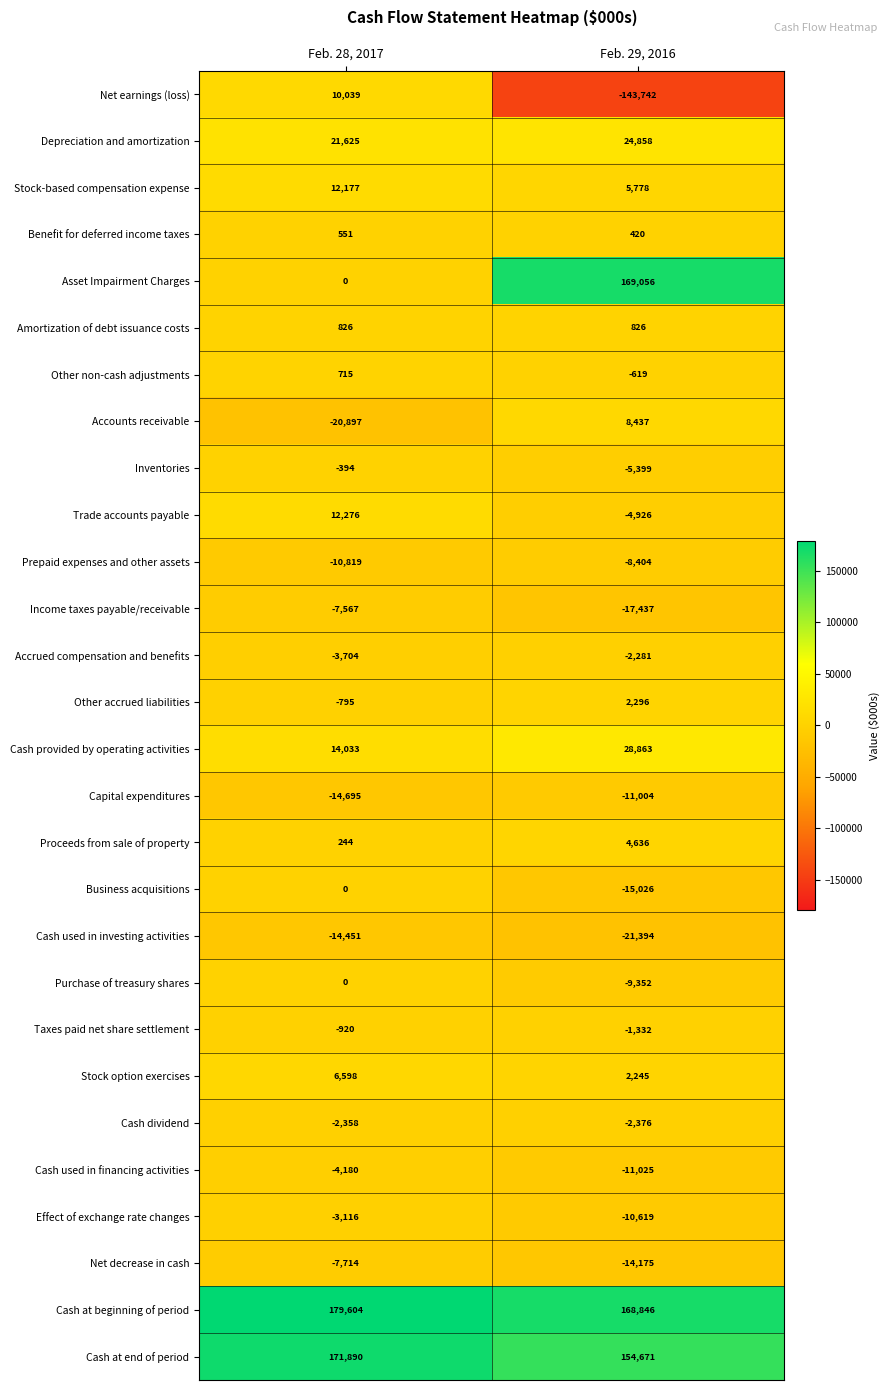

Which series changed the most between Feb. 28, 2017 and Feb. 29, 2016?

Asset Impairment Charges